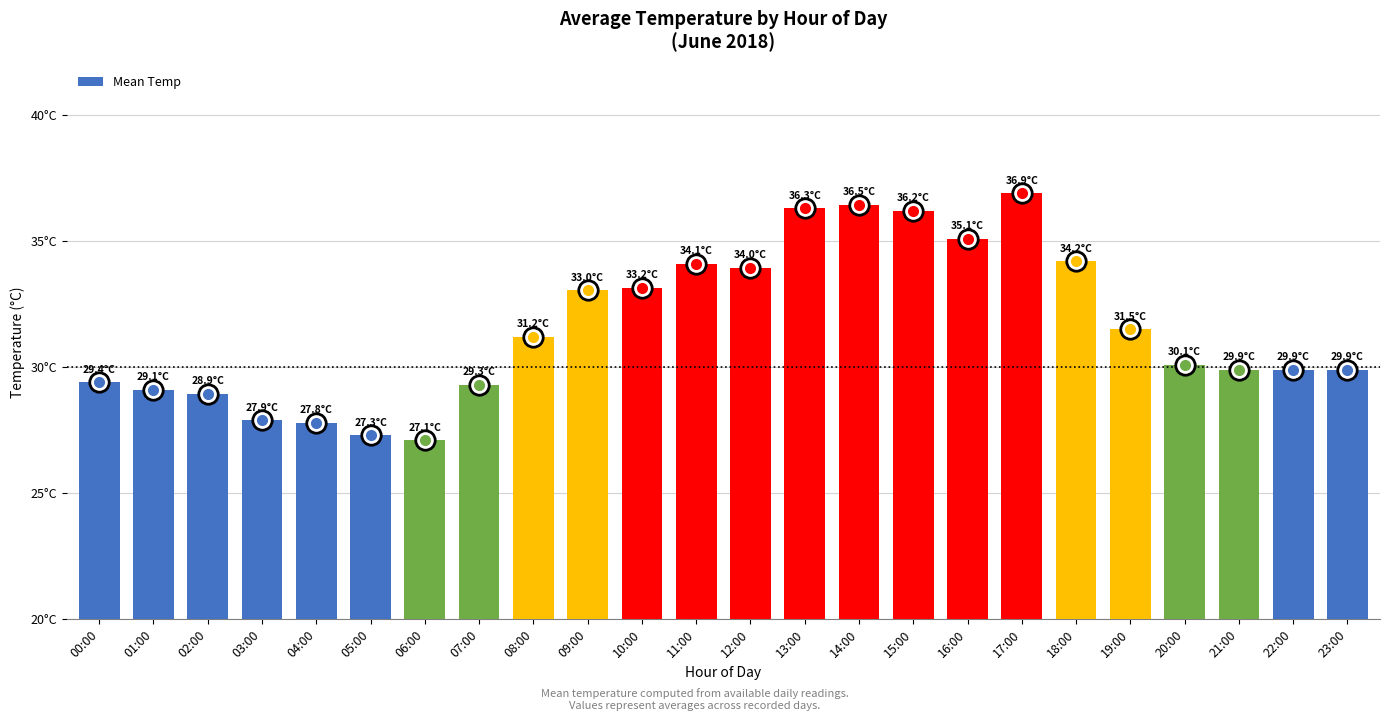

What is the difference between the values at 09:00 and 01:00?

3.9